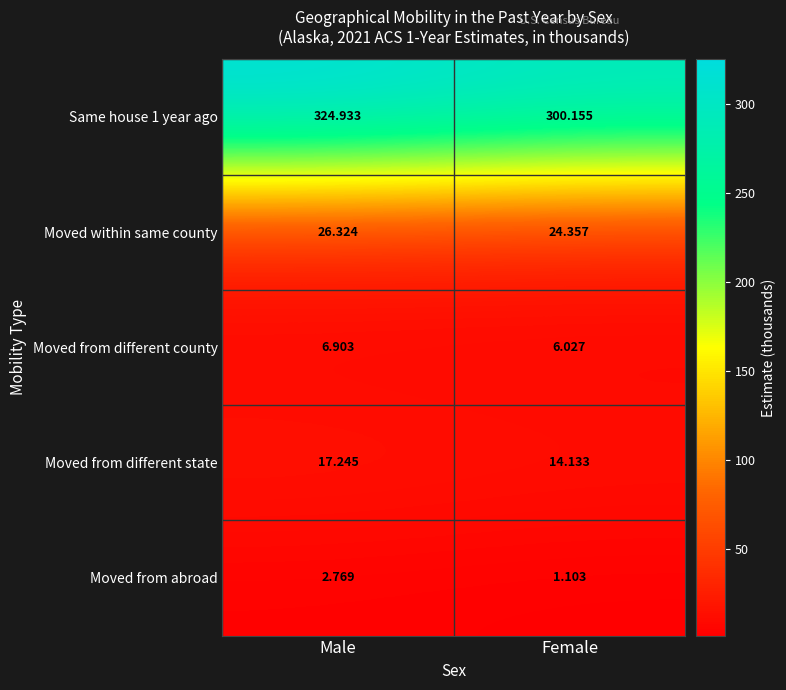

At which category is the sum across all series the highest?

Male